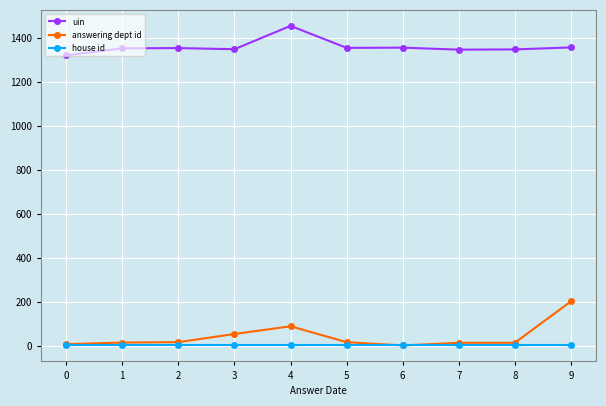

The value of answering dept id at 9 is 322. True or false?

False